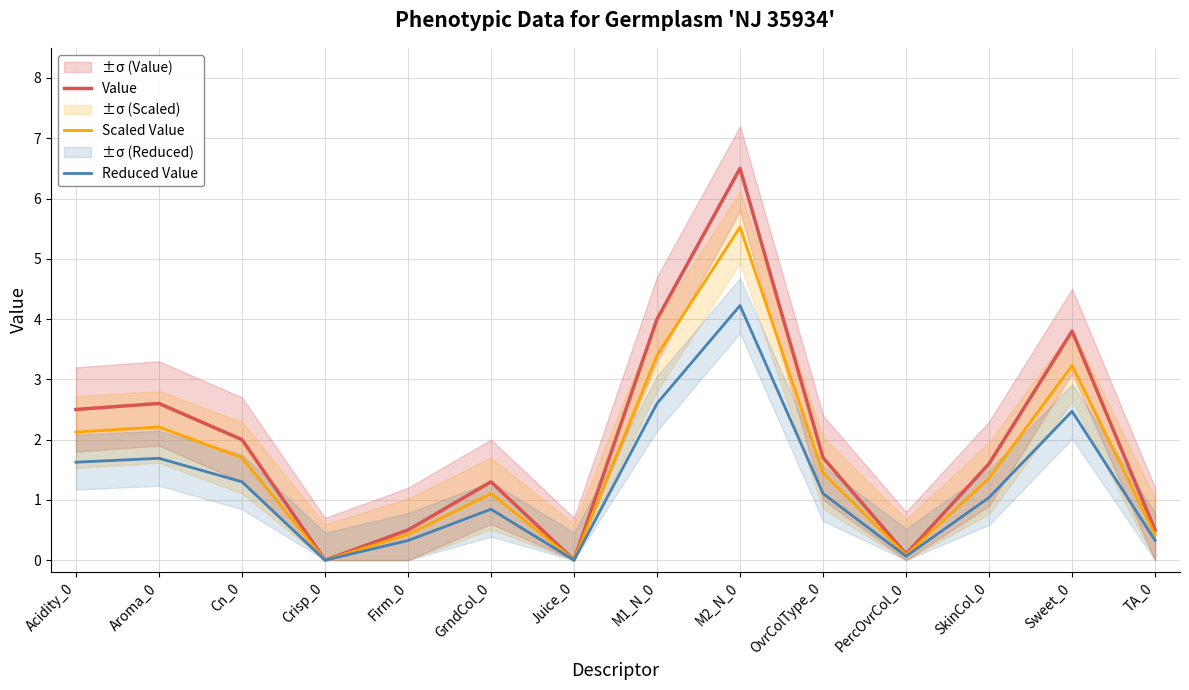

The value of Value at Firm_0 is 0.5. True or false?

True